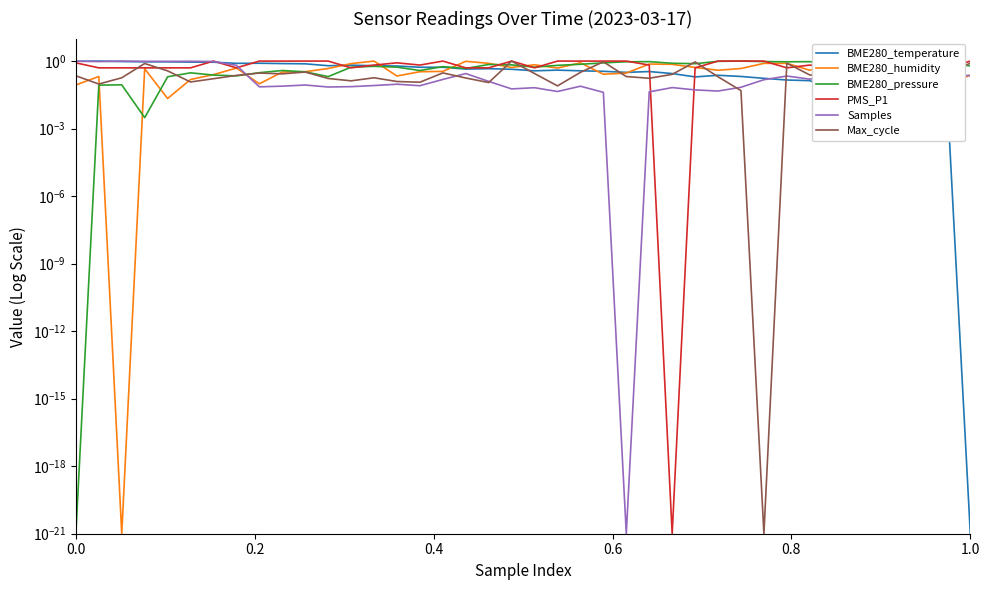

True or false: PMS_P1 has more than 0 points higher than both neighbors.

True